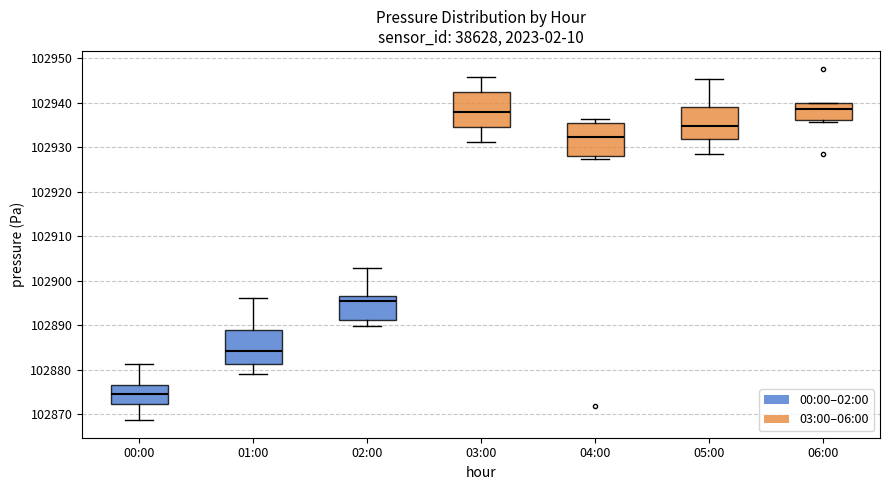

Where does the lower whisker of the box for 03:00 end on the y-axis? The values are not printed on the chart, so give them approximately, as read against the axis.

102931